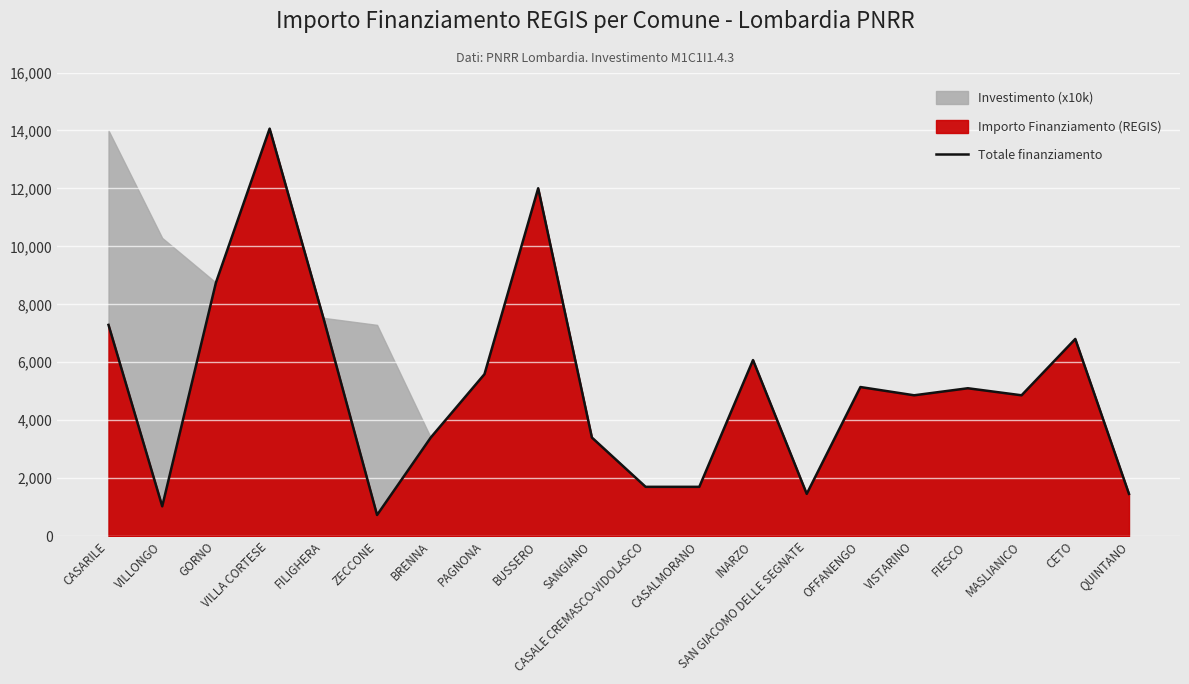

Rank the categories by value from highest to lowest.

VILLA CORTESE, BUSSERO, GORNO, FILIGHERA, CASARILE, CETO, INARZO, PAGNONA, OFFANENGO, FIESCO, VISTARINO, MASLIANICO, BRENNA, SANGIANO, CASALE CREMASCO-VIDOLASCO, CASALMORANO, SAN GIACOMO DELLE SEGNATE, QUINTANO, VILLONGO, ZECCONE